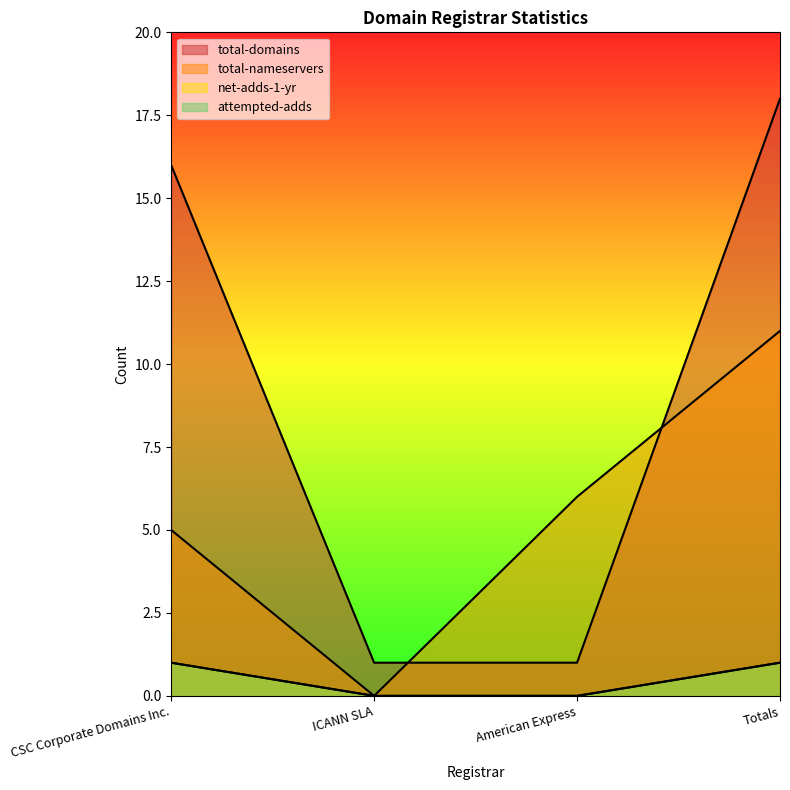

What is the label of the 1st point from the right?

Totals